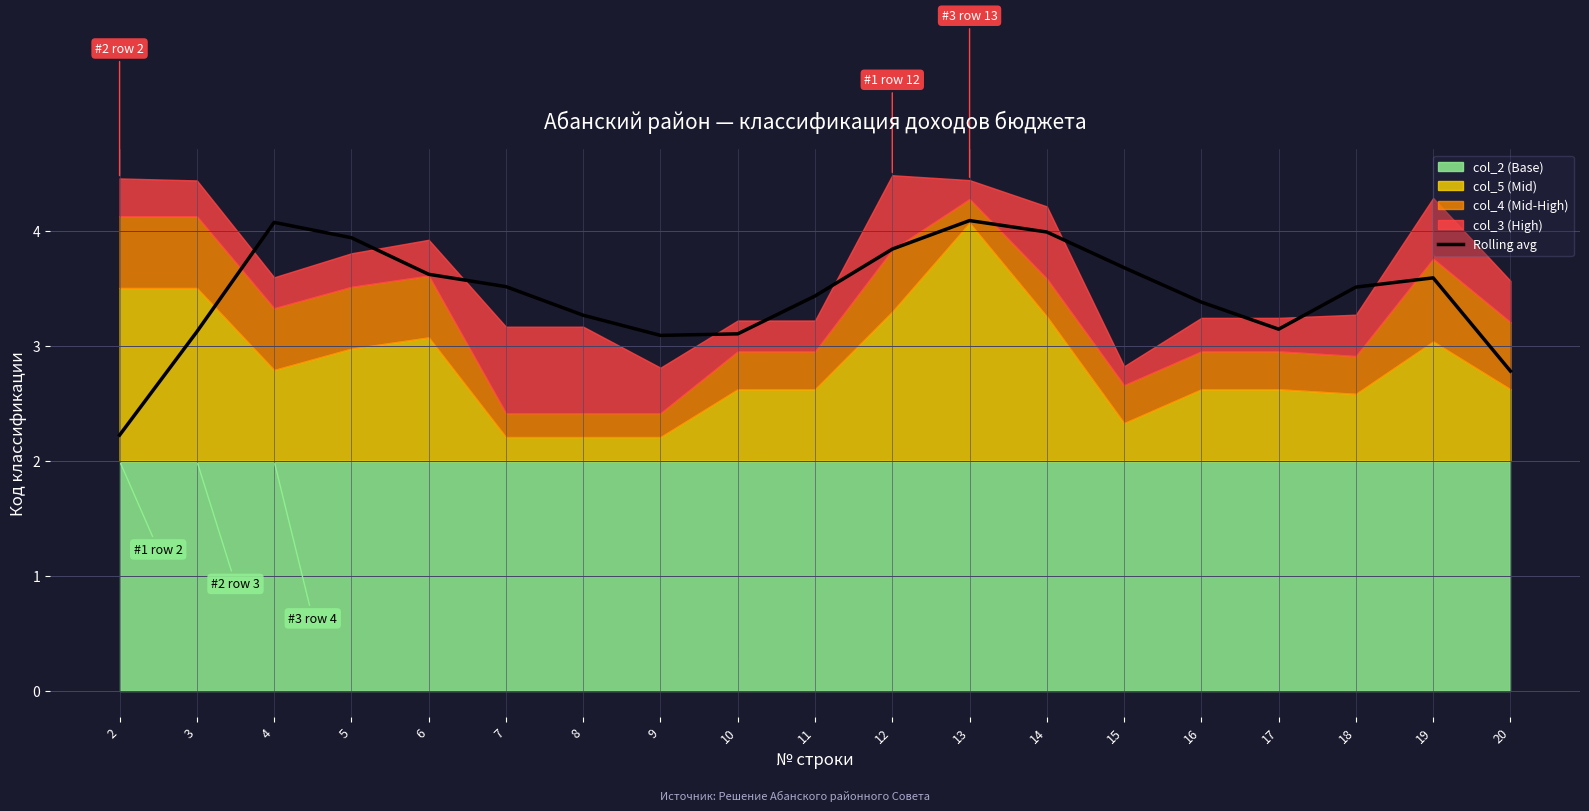

What is the greatest value displayed?

4.1